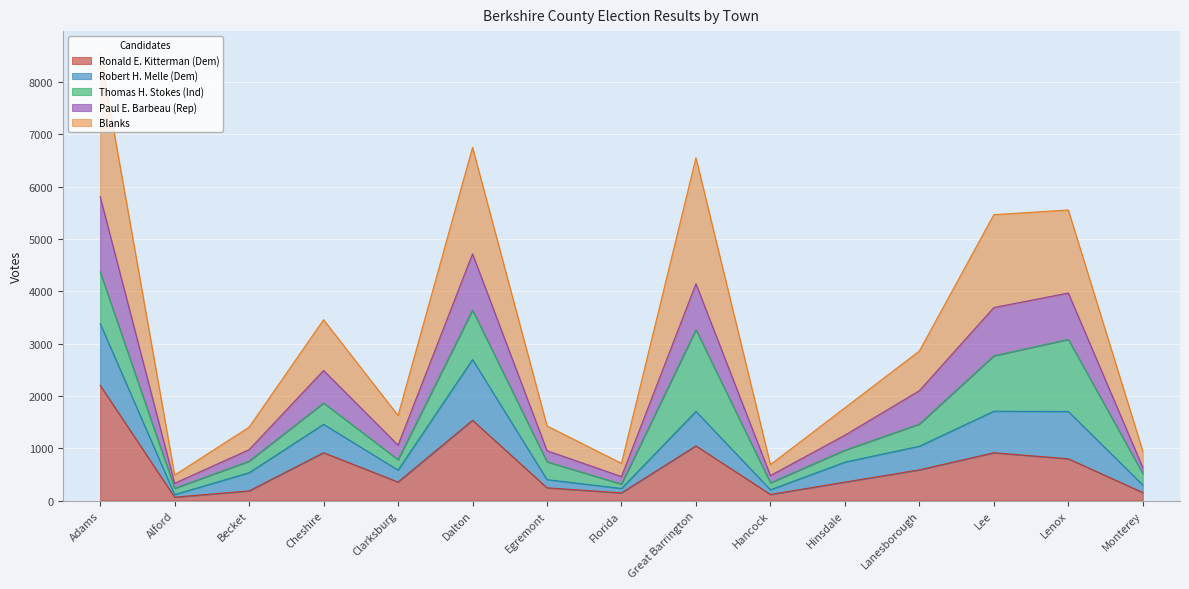

What are all the series names shown in the legend?

Ronald E. Kitterman (Dem), Robert H. Melle (Dem), Thomas H. Stokes (Ind), Paul E. Barbeau (Rep), Blanks